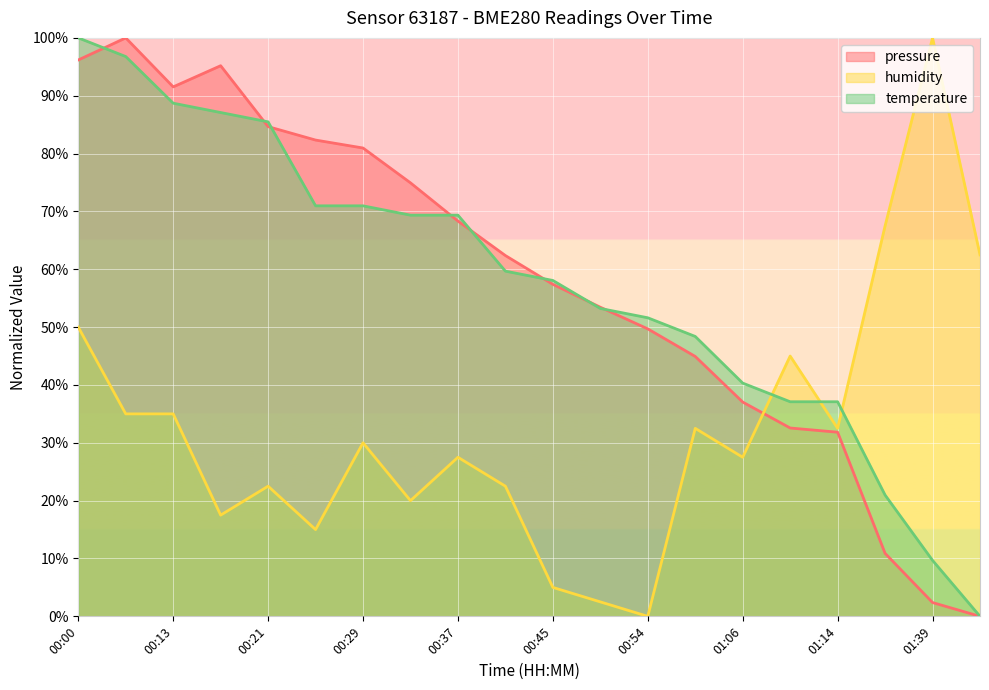

What is the sum of the pressure values at 01:39 and 00:33?

77.3